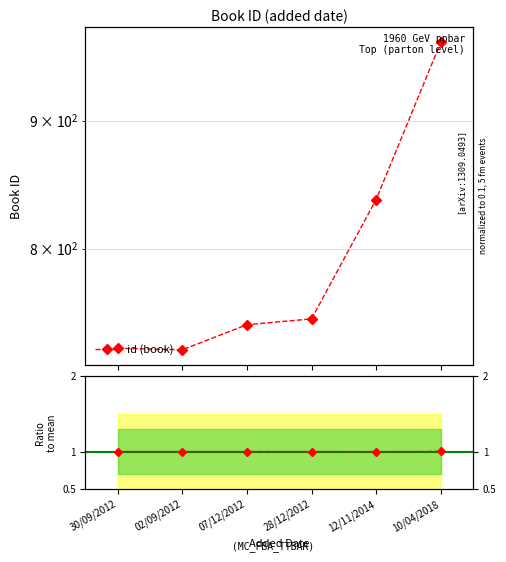

What is the sum of the id values at 07/12/2012 and 10/04/2018?

1713.0